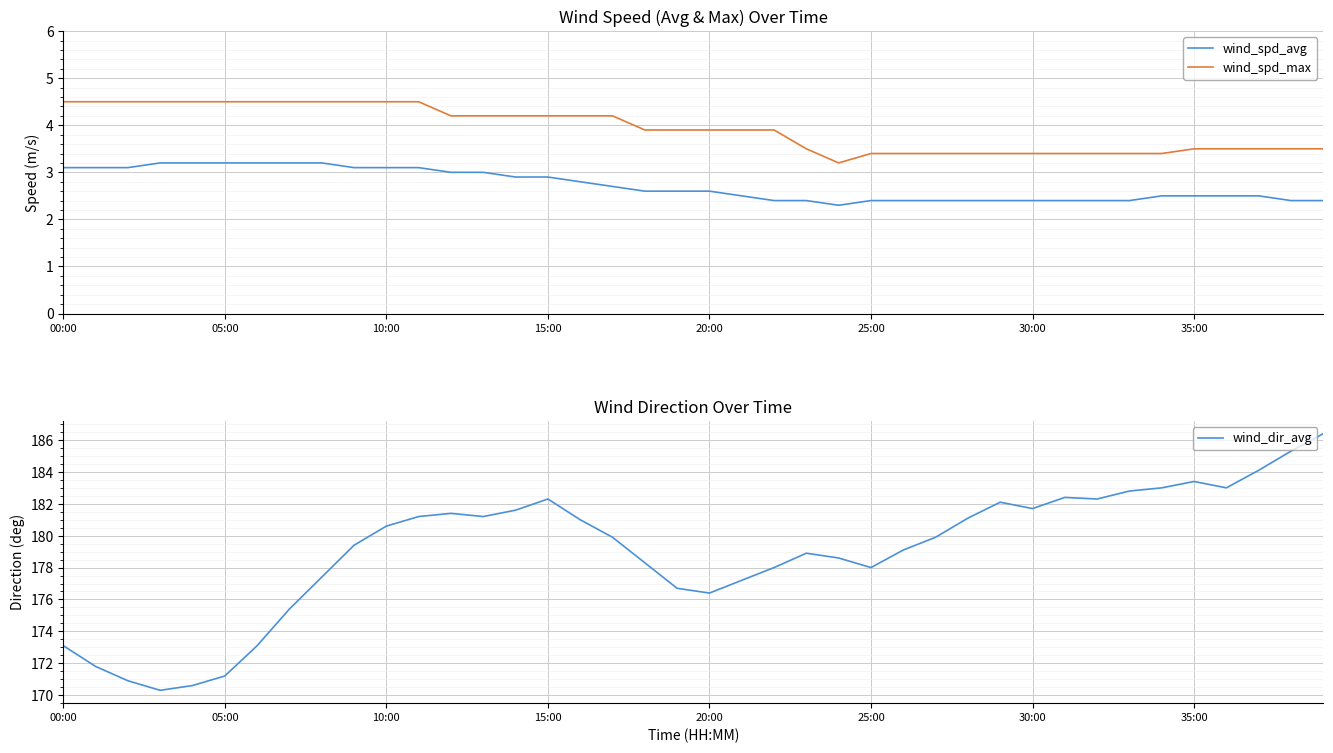

Is the value of wind_spd_avg at 14 greater than the value of wind_dir_avg at 12?

No